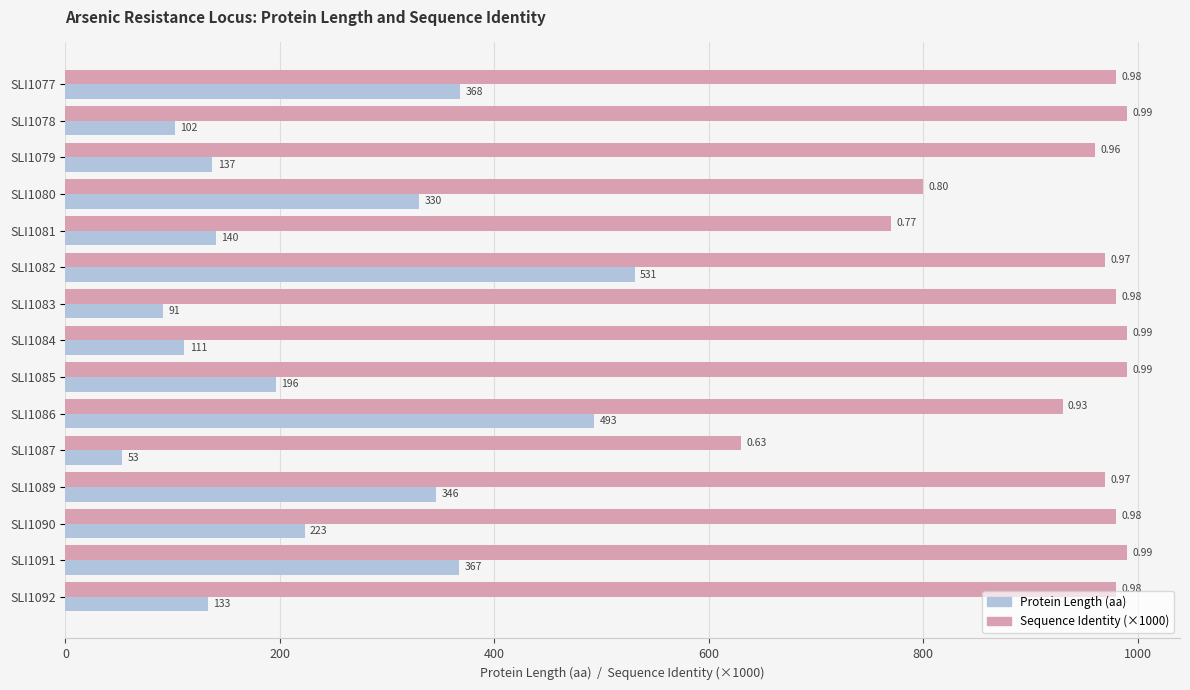

What is the difference between the maximum and second lowest values in the Protein Length (aa) series?

440